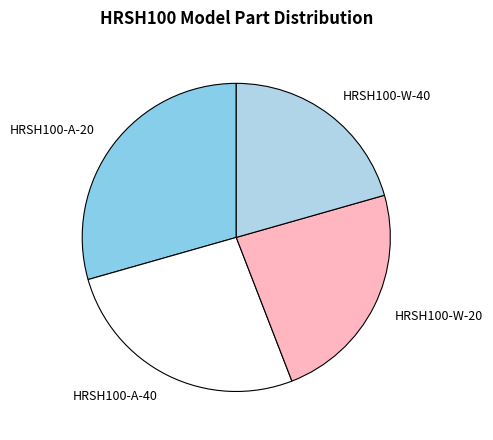

Approximately how many times larger is the value at HRSH100-A-20 compared to HRSH100-W-40?

1.4